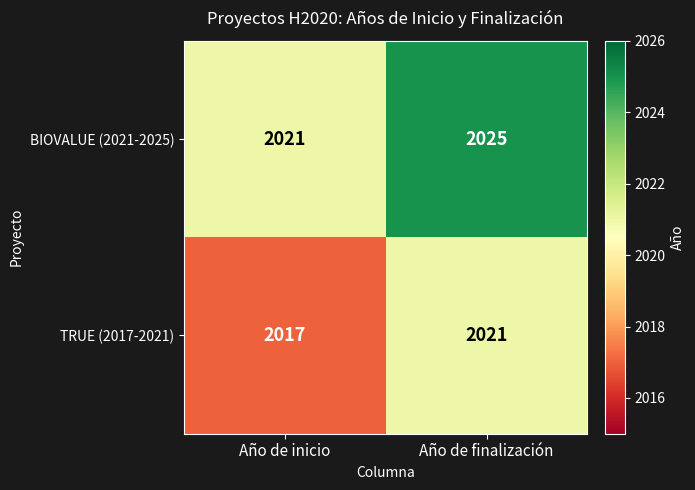

Reading left to right, extract all data points from this chart.

BIOVALUE (2021-2025): Año de inicio=2021	Año de finalización=2025
TRUE (2017-2021): Año de inicio=2017	Año de finalización=2021